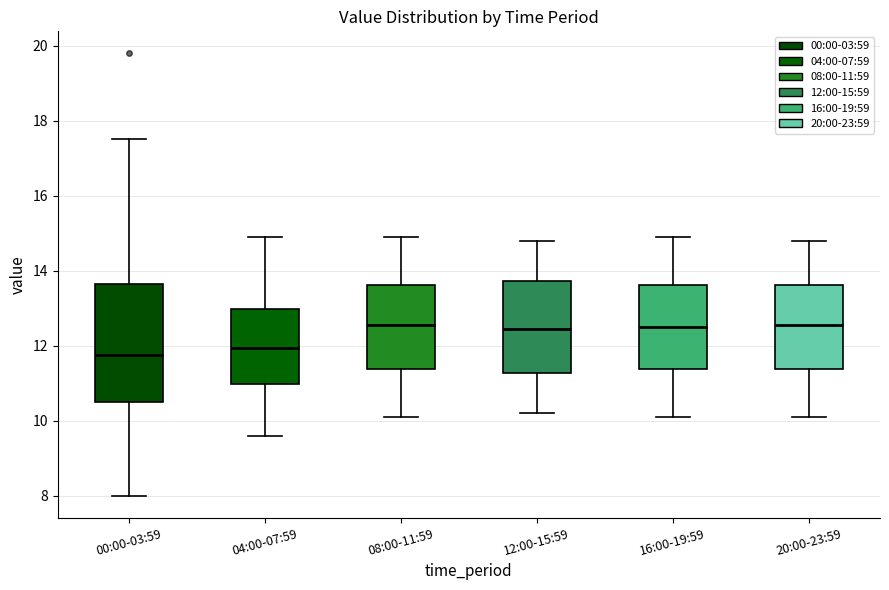

Which box is the tallest, from its lower edge to its upper edge?

00:00-03:59